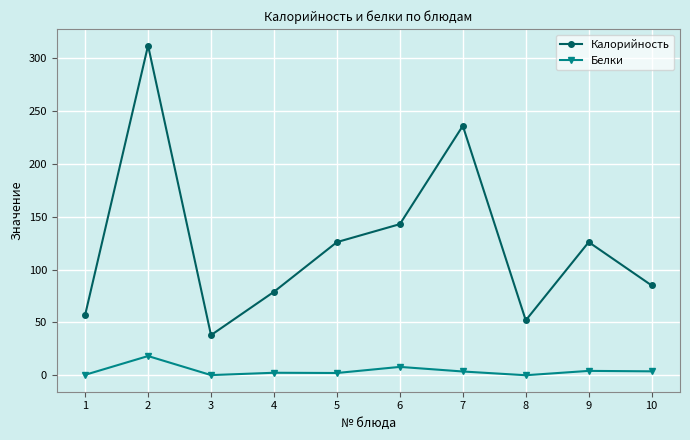

Which series has the largest total across all categories?

Калорийность